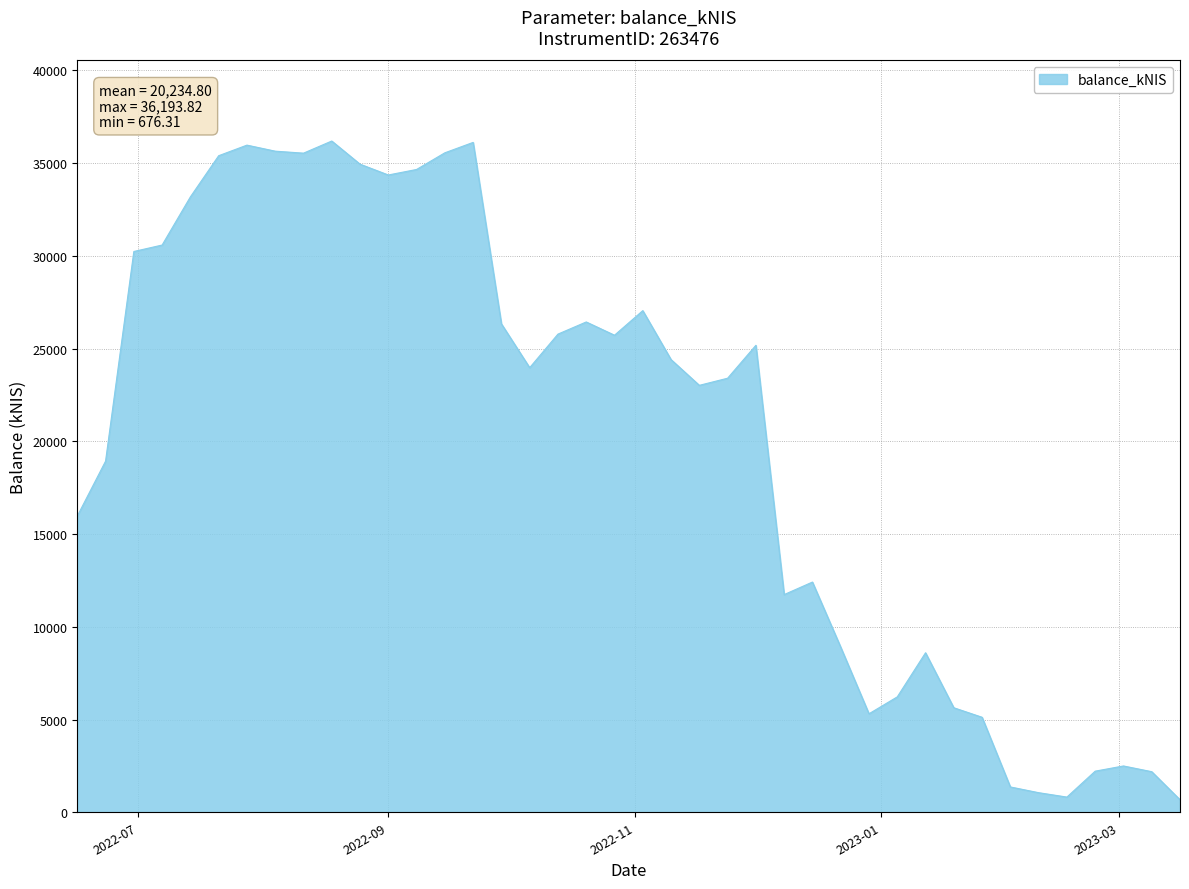

What is the difference between the maximum and minimum values?

35517.5